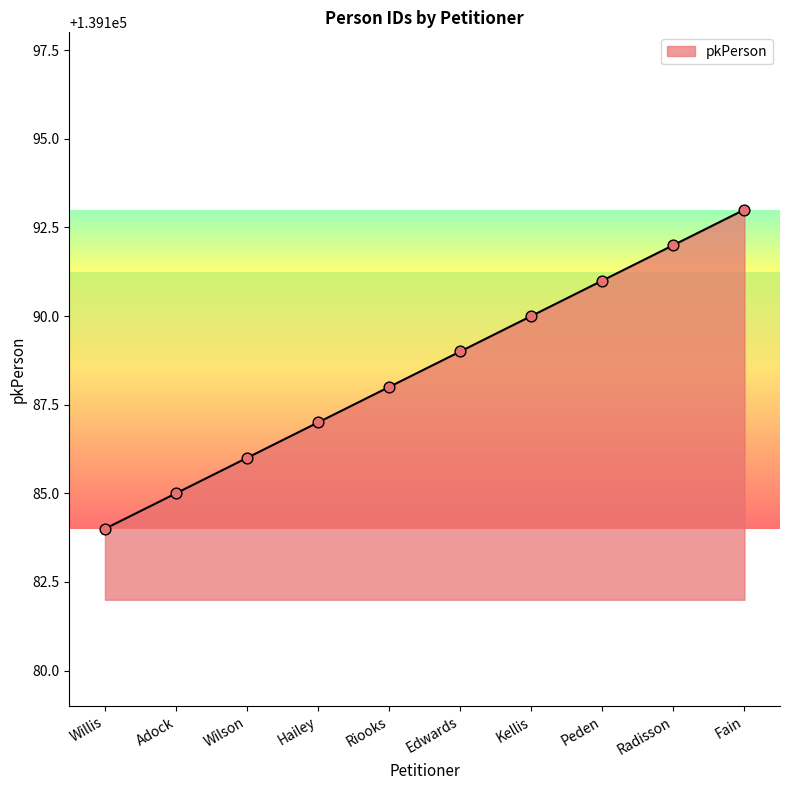

Which has a higher value, Riooks or Kellis?

Kellis